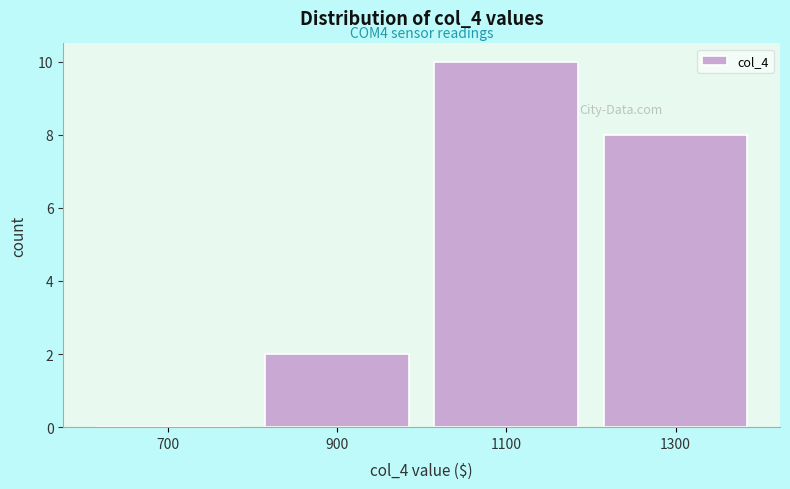

Reading left to right, list all the values displayed in this chart.

700=0	900=2	1100=10	1300=8